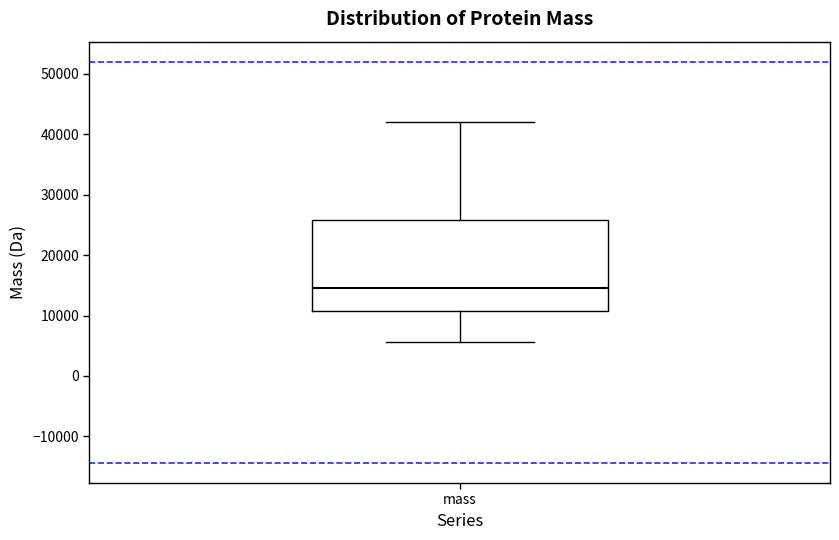

Where does the lower whisker of the box for mass end on the y-axis? The values are not printed on the chart, so give them approximately, as read against the axis.

6000